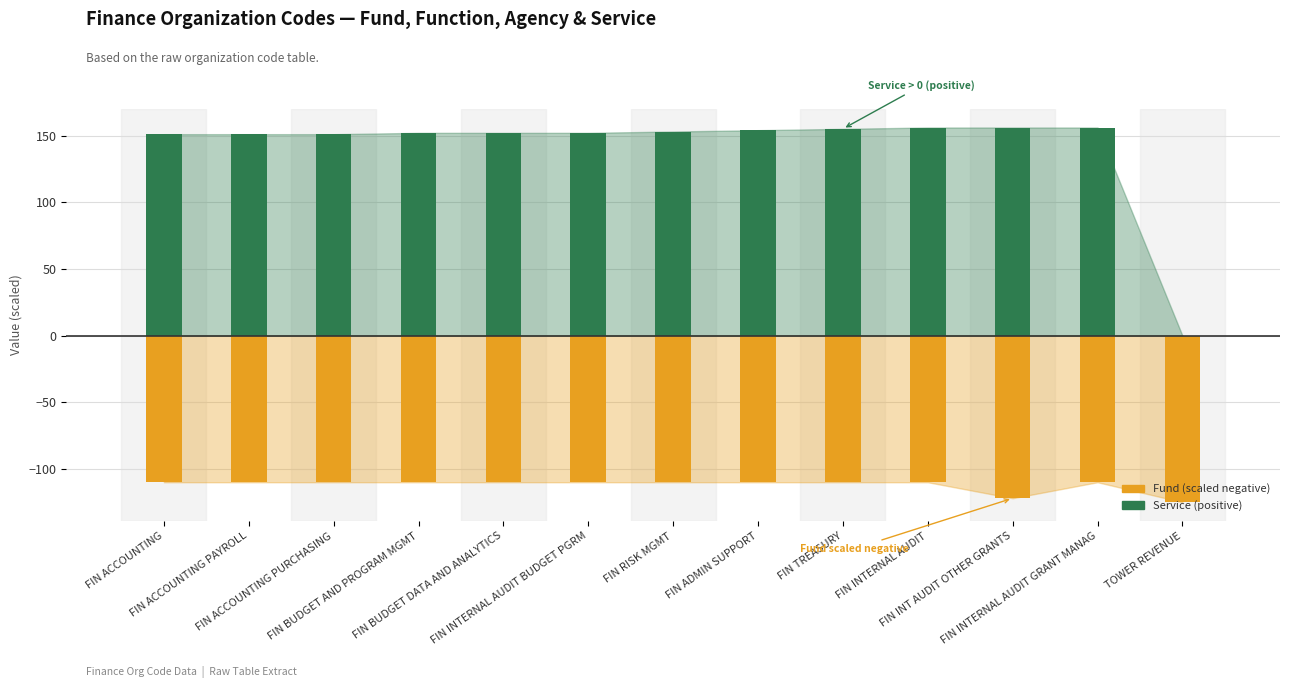

Reading left to right, what are all the values shown in this chart?

Fund (scaled, negative): FIN ACCOUNTING=-110	FIN ACCOUNTING PAYROLL=-110	FIN ACCOUNTING PURCHASING=-110	FIN BUDGET AND PROGRAM MGMT=-110	FIN BUDGET DATA AND ANALYTICS=-110	FIN INTERNAL AUDIT BUDGET PGRM=-110	FIN RISK MGMT=-110	FIN ADMIN SUPPORT=-110	FIN TREASURY=-110	FIN INTERNAL AUDIT=-110	FIN INT AUDIT OTHER GRANTS=-122	FIN INTERNAL AUDIT GRANT MANAG=-110	TOWER REVENUE=-125
Service (positive): FIN ACCOUNTING=151	FIN ACCOUNTING PAYROLL=151	FIN ACCOUNTING PURCHASING=151	FIN BUDGET AND PROGRAM MGMT=152	FIN BUDGET DATA AND ANALYTICS=152	FIN INTERNAL AUDIT BUDGET PGRM=152	FIN RISK MGMT=153	FIN ADMIN SUPPORT=154	FIN TREASURY=155	FIN INTERNAL AUDIT=156	FIN INT AUDIT OTHER GRANTS=156	FIN INTERNAL AUDIT GRANT MANAG=156	TOWER REVENUE=0